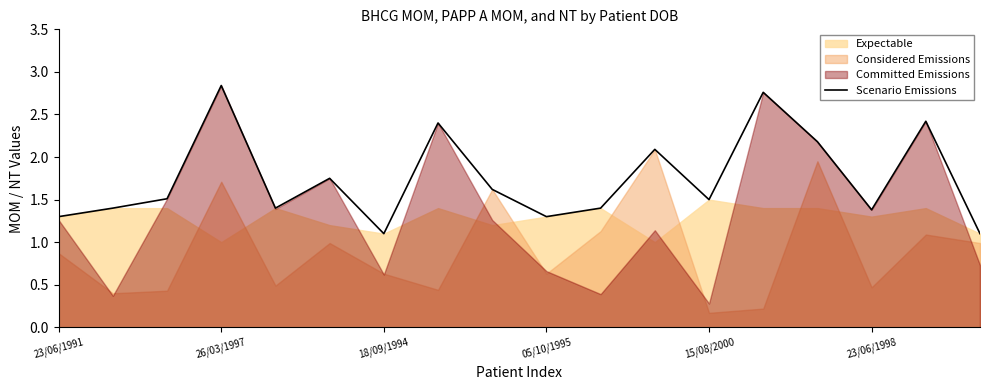

At which label does Scenario Emissions reach its peak?

26/03/1997